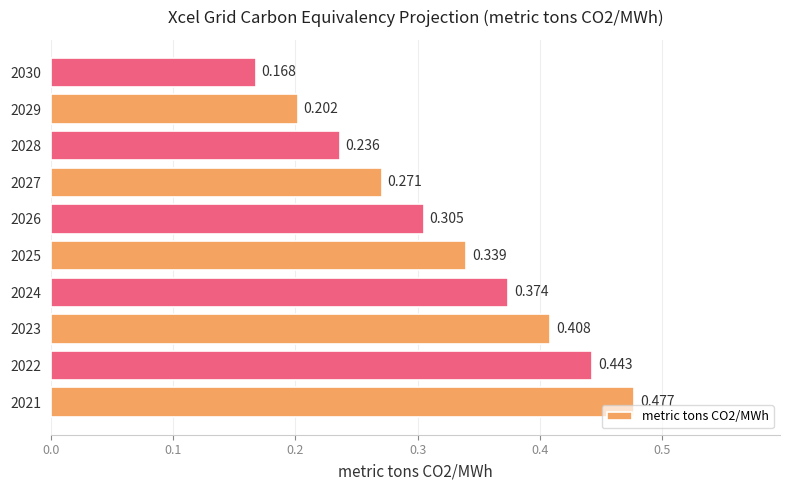

How many bars are there in total?

10